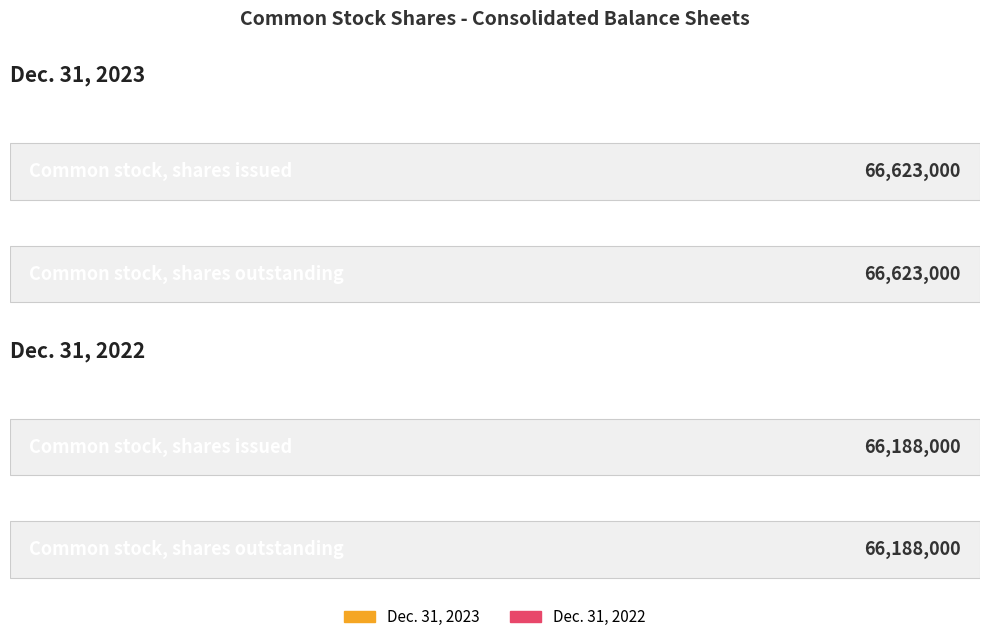

The value of Dec. 31, 2022 at Common stock, shares issued is 103987384. True or false?

False